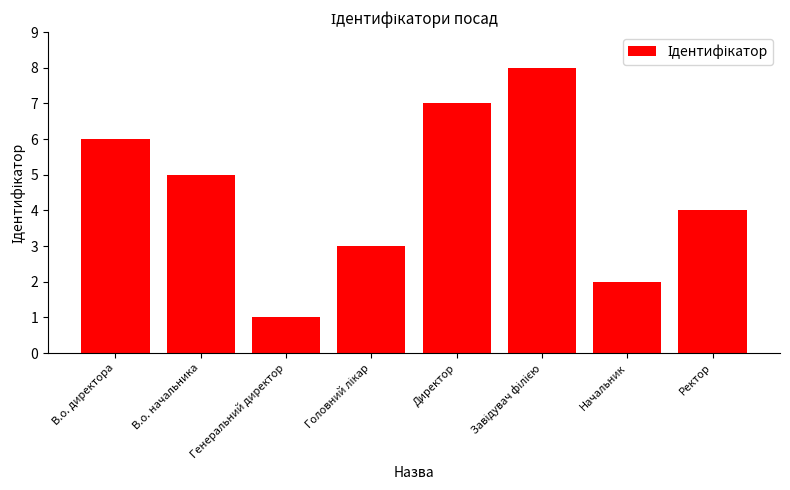

How many categories are shown in the chart?

8